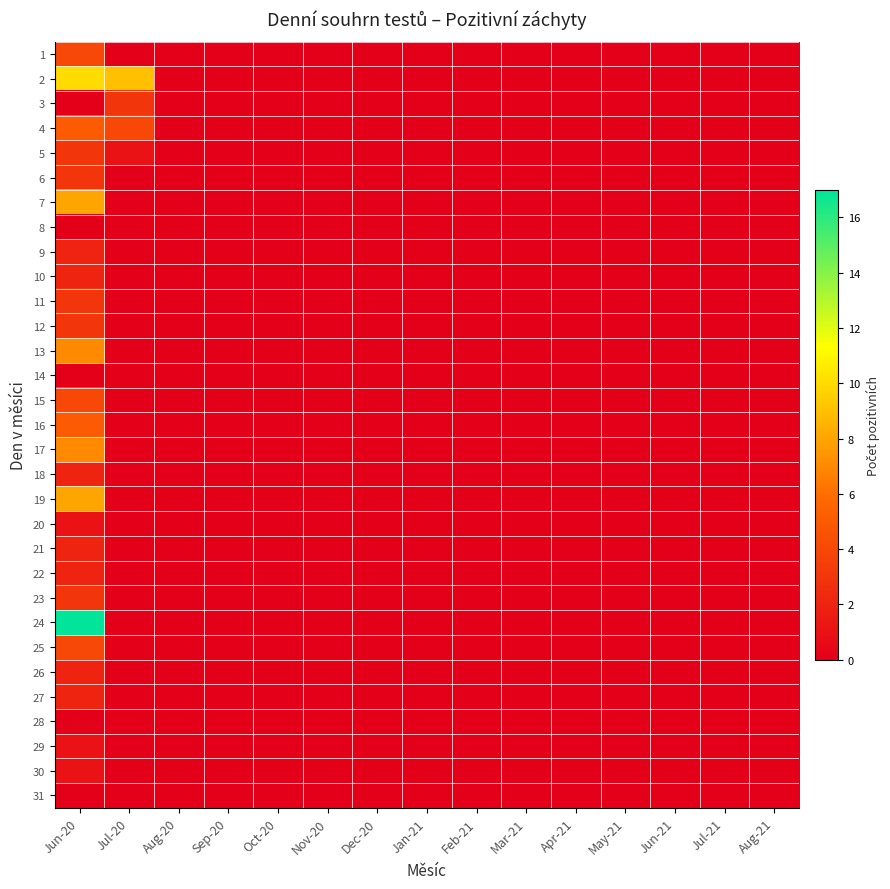

Reading left to right, what are all the values shown in this chart?

1: Jun-20=4	Jul-20=0	Aug-20=0	Sep-20=0	Oct-20=0	Nov-20=0	Dec-20=0	Jan-21=0	Feb-21=0	Mar-21=0	Apr-21=0	May-21=0	Jun-21=0	Jul-21=0	Aug-21=0
2: Jun-20=10	Jul-20=9	Aug-20=0	Sep-20=0	Oct-20=0	Nov-20=0	Dec-20=0	Jan-21=0	Feb-21=0	Mar-21=0	Apr-21=0	May-21=0	Jun-21=0	Jul-21=0	Aug-21=0
3: Jun-20=0	Jul-20=3	Aug-20=0	Sep-20=0	Oct-20=0	Nov-20=0	Dec-20=0	Jan-21=0	Feb-21=0	Mar-21=0	Apr-21=0	May-21=0	Jun-21=0	Jul-21=0	Aug-21=0
4: Jun-20=5	Jul-20=4	Aug-20=0	Sep-20=0	Oct-20=0	Nov-20=0	Dec-20=0	Jan-21=0	Feb-21=0	Mar-21=0	Apr-21=0	May-21=0	Jun-21=0	Jul-21=0	Aug-21=0
5: Jun-20=3	Jul-20=1	Aug-20=0	Sep-20=0	Oct-20=0	Nov-20=0	Dec-20=0	Jan-21=0	Feb-21=0	Mar-21=0	Apr-21=0	May-21=0	Jun-21=0	Jul-21=0	Aug-21=0
6: Jun-20=3	Jul-20=0	Aug-20=0	Sep-20=0	Oct-20=0	Nov-20=0	Dec-20=0	Jan-21=0	Feb-21=0	Mar-21=0	Apr-21=0	May-21=0	Jun-21=0	Jul-21=0	Aug-21=0
7: Jun-20=8	Jul-20=0	Aug-20=0	Sep-20=0	Oct-20=0	Nov-20=0	Dec-20=0	Jan-21=0	Feb-21=0	Mar-21=0	Apr-21=0	May-21=0	Jun-21=0	Jul-21=0	Aug-21=0
8: Jun-20=0	Jul-20=0	Aug-20=0	Sep-20=0	Oct-20=0	Nov-20=0	Dec-20=0	Jan-21=0	Feb-21=0	Mar-21=0	Apr-21=0	May-21=0	Jun-21=0	Jul-21=0	Aug-21=0
9: Jun-20=2	Jul-20=0	Aug-20=0	Sep-20=0	Oct-20=0	Nov-20=0	Dec-20=0	Jan-21=0	Feb-21=0	Mar-21=0	Apr-21=0	May-21=0	Jun-21=0	Jul-21=0	Aug-21=0
10: Jun-20=2	Jul-20=0	Aug-20=0	Sep-20=0	Oct-20=0	Nov-20=0	Dec-20=0	Jan-21=0	Feb-21=0	Mar-21=0	Apr-21=0	May-21=0	Jun-21=0	Jul-21=0	Aug-21=0
11: Jun-20=3	Jul-20=0	Aug-20=0	Sep-20=0	Oct-20=0	Nov-20=0	Dec-20=0	Jan-21=0	Feb-21=0	Mar-21=0	Apr-21=0	May-21=0	Jun-21=0	Jul-21=0	Aug-21=0
12: Jun-20=3	Jul-20=0	Aug-20=0	Sep-20=0	Oct-20=0	Nov-20=0	Dec-20=0	Jan-21=0	Feb-21=0	Mar-21=0	Apr-21=0	May-21=0	Jun-21=0	Jul-21=0	Aug-21=0
13: Jun-20=7	Jul-20=0	Aug-20=0	Sep-20=0	Oct-20=0	Nov-20=0	Dec-20=0	Jan-21=0	Feb-21=0	Mar-21=0	Apr-21=0	May-21=0	Jun-21=0	Jul-21=0	Aug-21=0
14: Jun-20=0	Jul-20=0	Aug-20=0	Sep-20=0	Oct-20=0	Nov-20=0	Dec-20=0	Jan-21=0	Feb-21=0	Mar-21=0	Apr-21=0	May-21=0	Jun-21=0	Jul-21=0	Aug-21=0
15: Jun-20=4	Jul-20=0	Aug-20=0	Sep-20=0	Oct-20=0	Nov-20=0	Dec-20=0	Jan-21=0	Feb-21=0	Mar-21=0	Apr-21=0	May-21=0	Jun-21=0	Jul-21=0	Aug-21=0
16: Jun-20=5	Jul-20=0	Aug-20=0	Sep-20=0	Oct-20=0	Nov-20=0	Dec-20=0	Jan-21=0	Feb-21=0	Mar-21=0	Apr-21=0	May-21=0	Jun-21=0	Jul-21=0	Aug-21=0
17: Jun-20=7	Jul-20=0	Aug-20=0	Sep-20=0	Oct-20=0	Nov-20=0	Dec-20=0	Jan-21=0	Feb-21=0	Mar-21=0	Apr-21=0	May-21=0	Jun-21=0	Jul-21=0	Aug-21=0
18: Jun-20=2	Jul-20=0	Aug-20=0	Sep-20=0	Oct-20=0	Nov-20=0	Dec-20=0	Jan-21=0	Feb-21=0	Mar-21=0	Apr-21=0	May-21=0	Jun-21=0	Jul-21=0	Aug-21=0
19: Jun-20=8	Jul-20=0	Aug-20=0	Sep-20=0	Oct-20=0	Nov-20=0	Dec-20=0	Jan-21=0	Feb-21=0	Mar-21=0	Apr-21=0	May-21=0	Jun-21=0	Jul-21=0	Aug-21=0
20: Jun-20=1	Jul-20=0	Aug-20=0	Sep-20=0	Oct-20=0	Nov-20=0	Dec-20=0	Jan-21=0	Feb-21=0	Mar-21=0	Apr-21=0	May-21=0	Jun-21=0	Jul-21=0	Aug-21=0
21: Jun-20=2	Jul-20=0	Aug-20=0	Sep-20=0	Oct-20=0	Nov-20=0	Dec-20=0	Jan-21=0	Feb-21=0	Mar-21=0	Apr-21=0	May-21=0	Jun-21=0	Jul-21=0	Aug-21=0
22: Jun-20=2	Jul-20=0	Aug-20=0	Sep-20=0	Oct-20=0	Nov-20=0	Dec-20=0	Jan-21=0	Feb-21=0	Mar-21=0	Apr-21=0	May-21=0	Jun-21=0	Jul-21=0	Aug-21=0
23: Jun-20=3	Jul-20=0	Aug-20=0	Sep-20=0	Oct-20=0	Nov-20=0	Dec-20=0	Jan-21=0	Feb-21=0	Mar-21=0	Apr-21=0	May-21=0	Jun-21=0	Jul-21=0	Aug-21=0
24: Jun-20=17	Jul-20=0	Aug-20=0	Sep-20=0	Oct-20=0	Nov-20=0	Dec-20=0	Jan-21=0	Feb-21=0	Mar-21=0	Apr-21=0	May-21=0	Jun-21=0	Jul-21=0	Aug-21=0
25: Jun-20=4	Jul-20=0	Aug-20=0	Sep-20=0	Oct-20=0	Nov-20=0	Dec-20=0	Jan-21=0	Feb-21=0	Mar-21=0	Apr-21=0	May-21=0	Jun-21=0	Jul-21=0	Aug-21=0
26: Jun-20=2	Jul-20=0	Aug-20=0	Sep-20=0	Oct-20=0	Nov-20=0	Dec-20=0	Jan-21=0	Feb-21=0	Mar-21=0	Apr-21=0	May-21=0	Jun-21=0	Jul-21=0	Aug-21=0
27: Jun-20=2	Jul-20=0	Aug-20=0	Sep-20=0	Oct-20=0	Nov-20=0	Dec-20=0	Jan-21=0	Feb-21=0	Mar-21=0	Apr-21=0	May-21=0	Jun-21=0	Jul-21=0	Aug-21=0
28: Jun-20=0	Jul-20=0	Aug-20=0	Sep-20=0	Oct-20=0	Nov-20=0	Dec-20=0	Jan-21=0	Feb-21=0	Mar-21=0	Apr-21=0	May-21=0	Jun-21=0	Jul-21=0	Aug-21=0
29: Jun-20=1	Jul-20=0	Aug-20=0	Sep-20=0	Oct-20=0	Nov-20=0	Dec-20=0	Jan-21=0	Feb-21=0	Mar-21=0	Apr-21=0	May-21=0	Jun-21=0	Jul-21=0	Aug-21=0
30: Jun-20=1	Jul-20=0	Aug-20=0	Sep-20=0	Oct-20=0	Nov-20=0	Dec-20=0	Jan-21=0	Feb-21=0	Mar-21=0	Apr-21=0	May-21=0	Jun-21=0	Jul-21=0	Aug-21=0
31: Jun-20=0	Jul-20=0	Aug-20=0	Sep-20=0	Oct-20=0	Nov-20=0	Dec-20=0	Jan-21=0	Feb-21=0	Mar-21=0	Apr-21=0	May-21=0	Jun-21=0	Jul-21=0	Aug-21=0